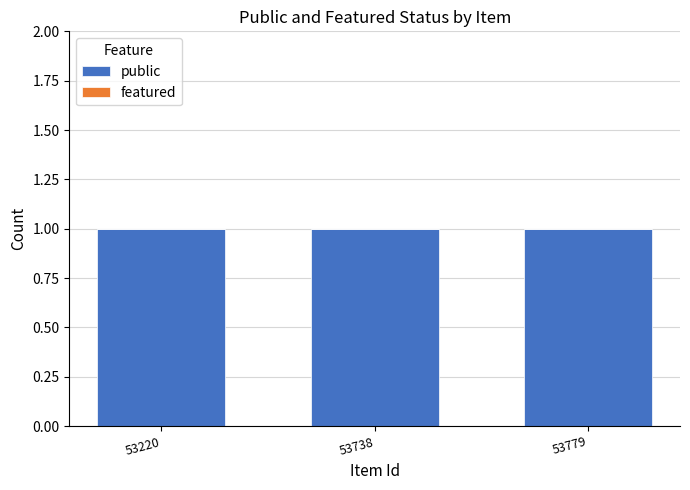

Which series has the largest total across all categories?

public